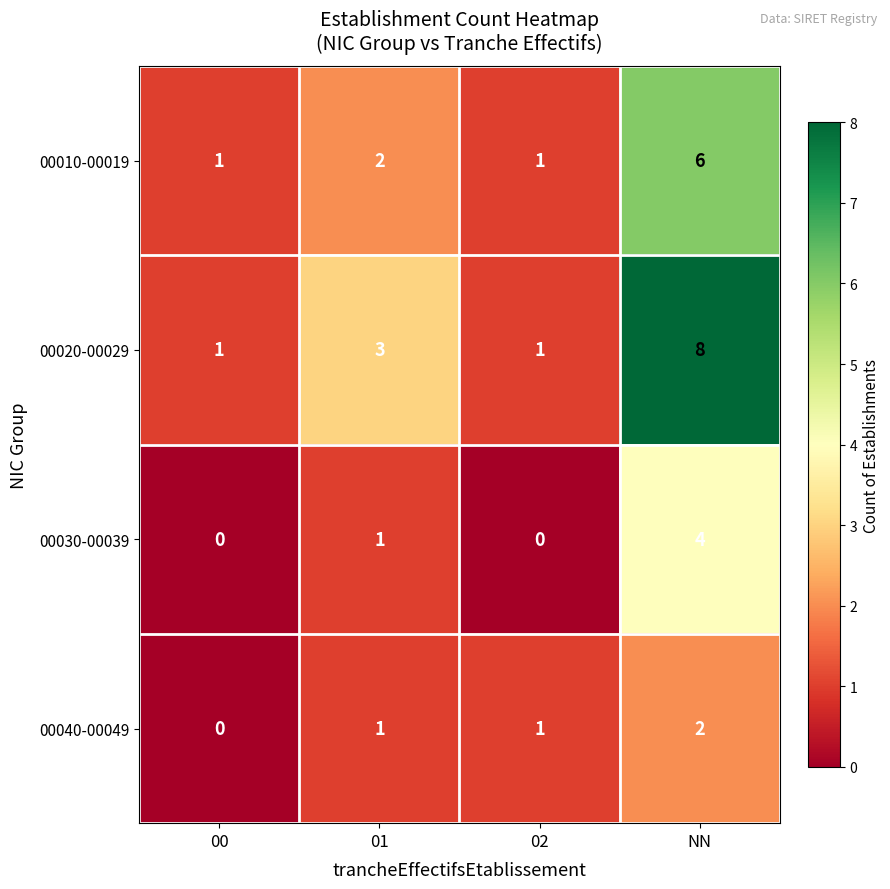

Which series has the largest range (max minus min)?

00020-00029